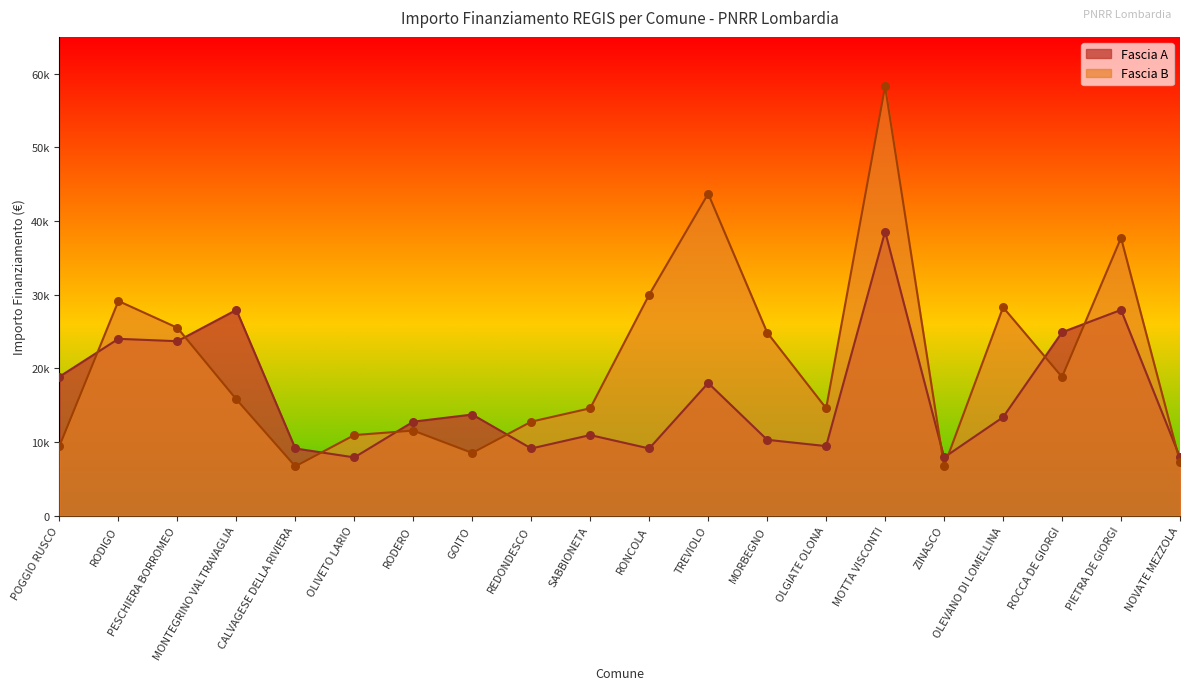

Which series has the largest Y range (max minus min)?

Fascia B